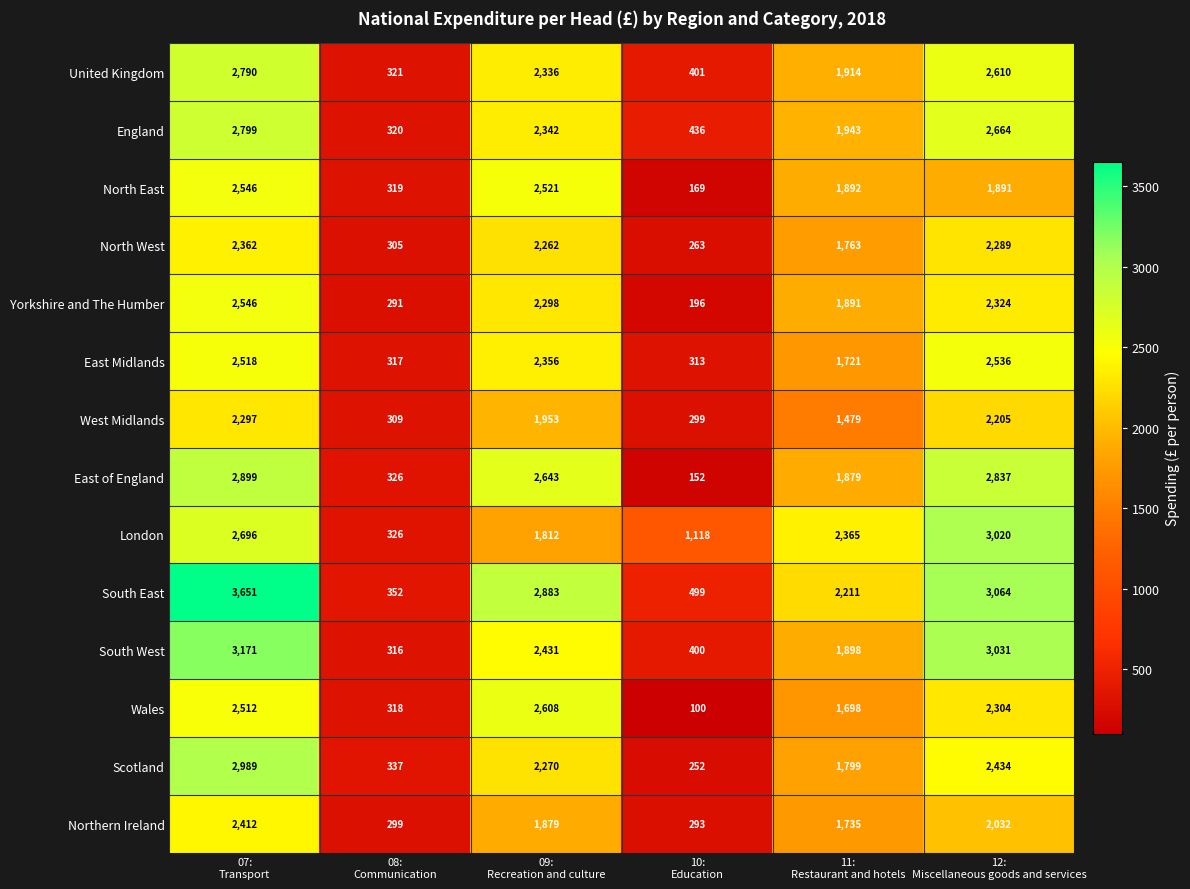

What is the lowest value of the England series?

320